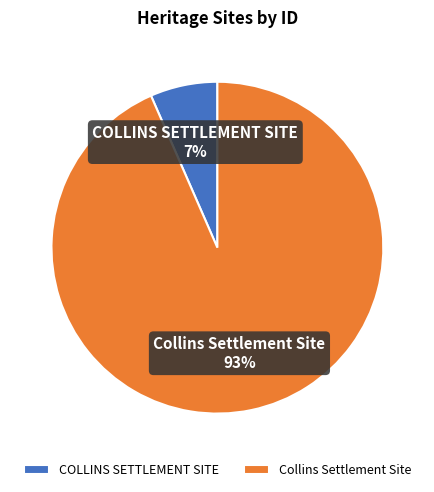

Count the number of slices in the pie.

2